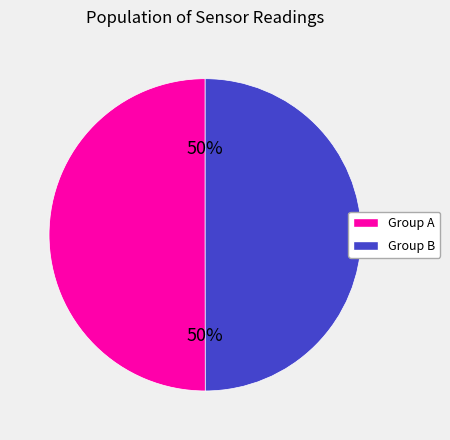

How many slices are in this pie chart?

2